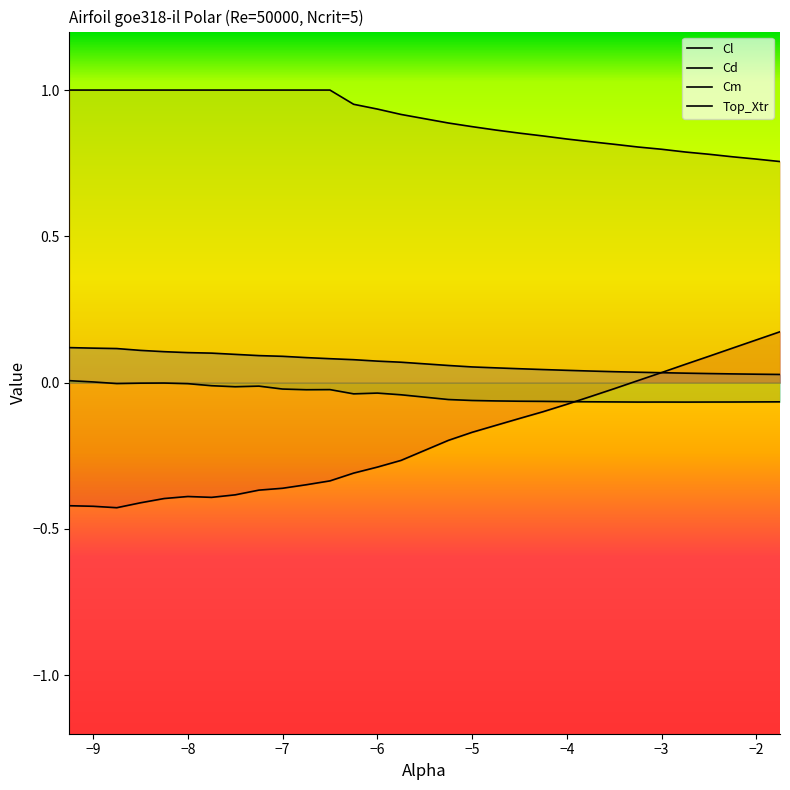

At which category does Cm reach its first local peak?

-8.25